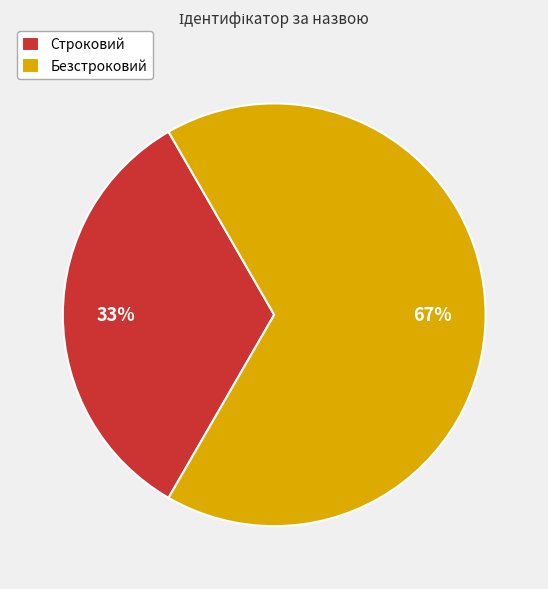

How many slices are in this pie chart?

2